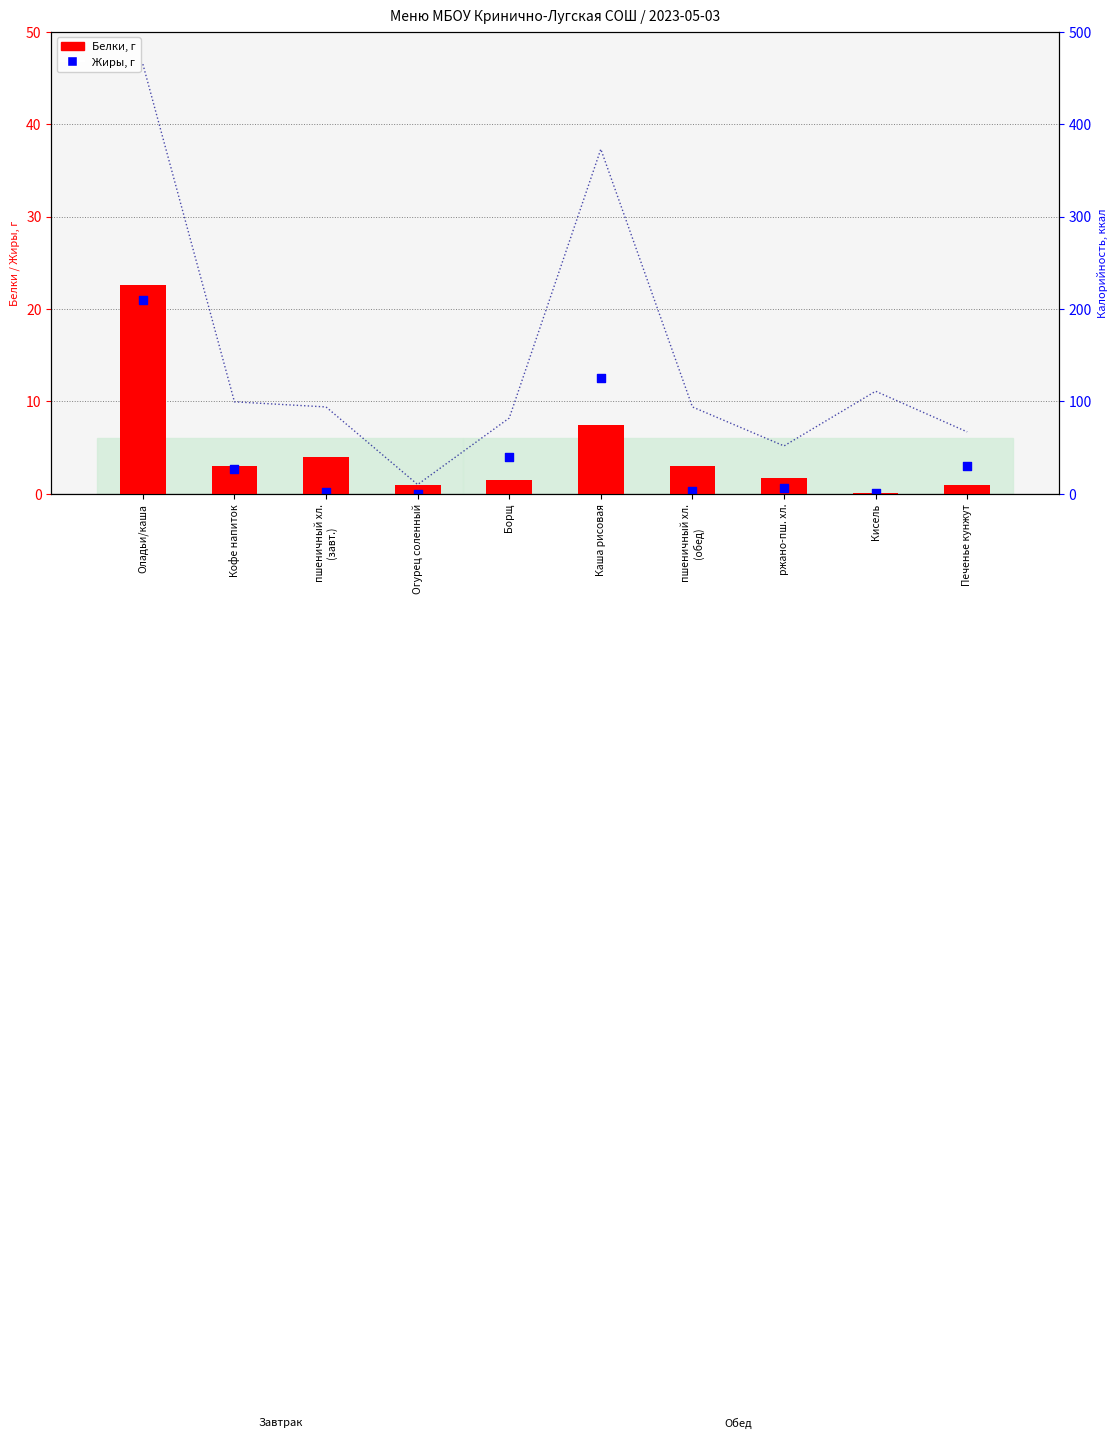

At how many categories does at least one series exceed 390?

1